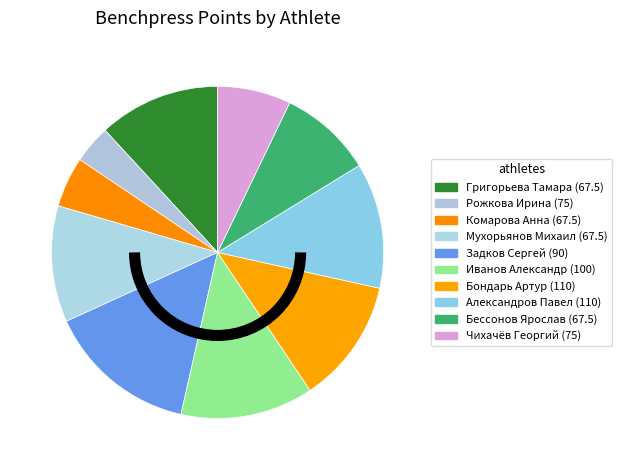

To the nearest percent, what is the average slice percentage?

10%